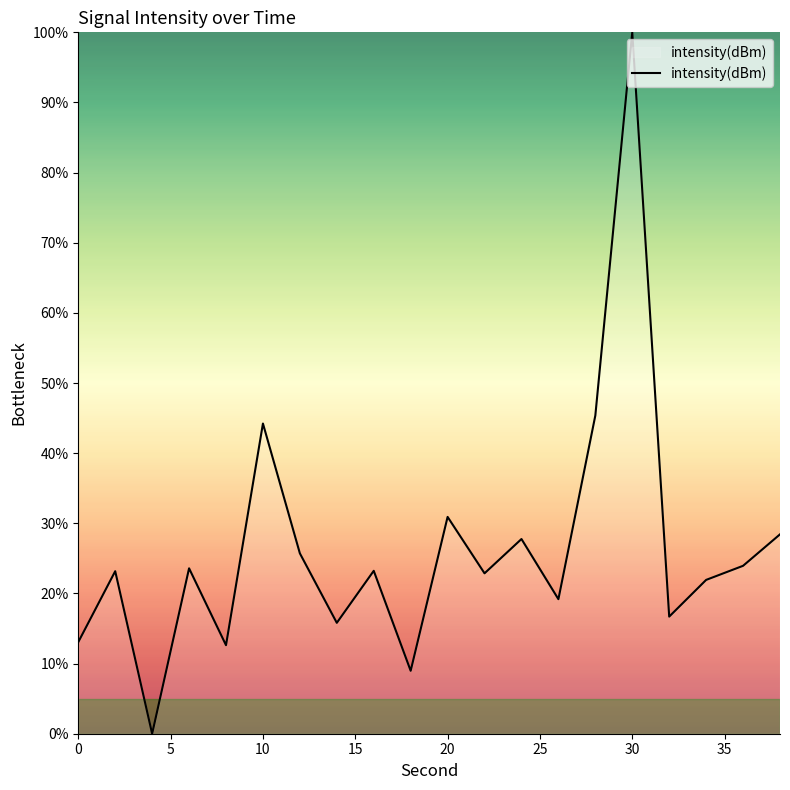

What is the greatest value displayed?

100.0